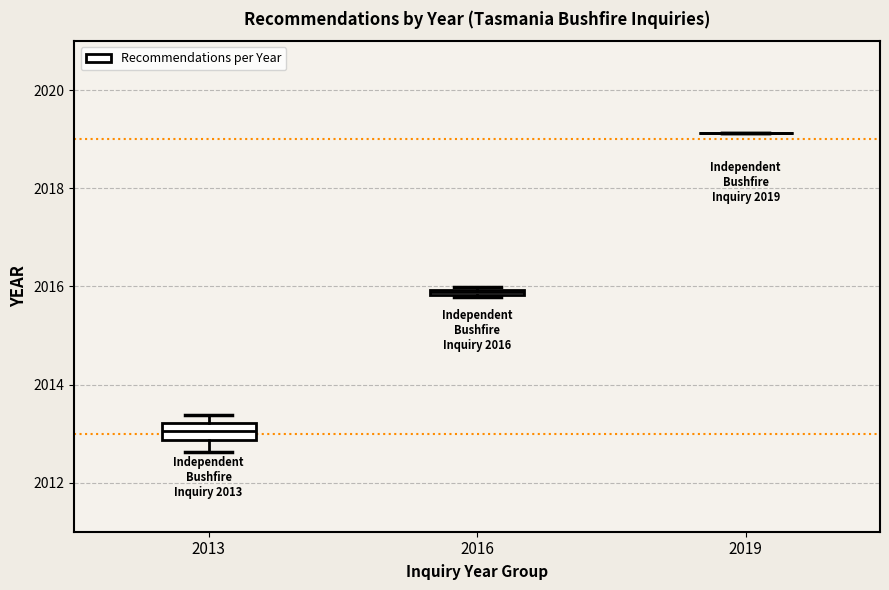

Comparing the boxes themselves (not the whiskers), which one is the tallest?

2013